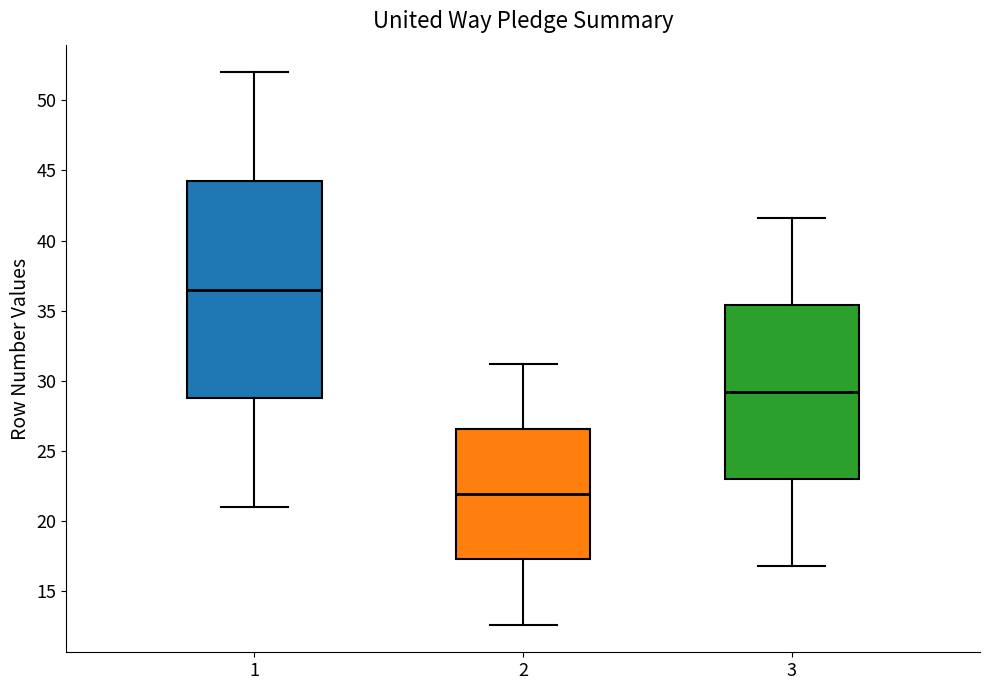

Reading left to right, transcribe this box plot: for each box, give where its median line is, the range the box spans, and where its two whiskers end, as read against the y-axis. The values are not printed on the chart, so give them approximately, as read against the axis.

1: median 36.5, box 29.0 to 44.5, whiskers 21.0 to 52.0
2: median 22.0, box 17.5 to 26.5, whiskers 12.5 to 31.0
3: median 29.0, box 23.0 to 35.5, whiskers 17.0 to 41.5